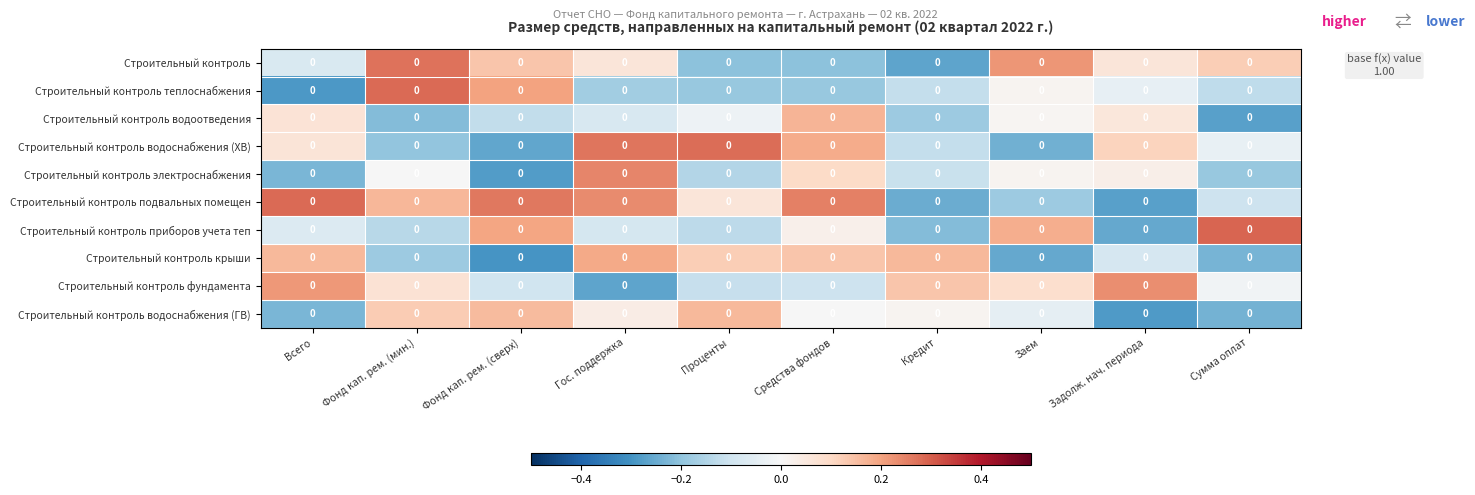

What is the smallest value displayed?

-0.3